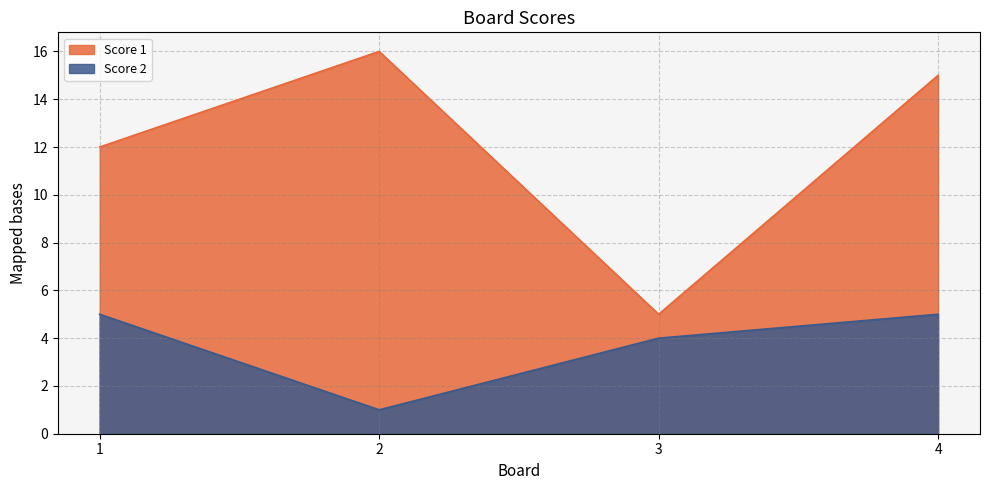

What is the sum of all Score 2 values?

15